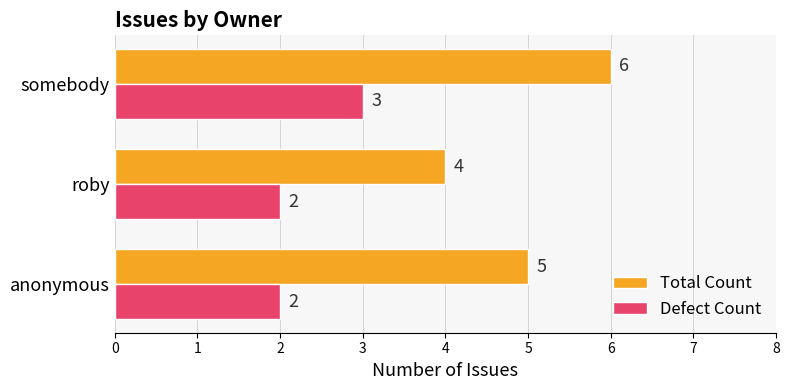

Is the value of Total Count at somebody greater than the value of Defect Count at anonymous?

Yes